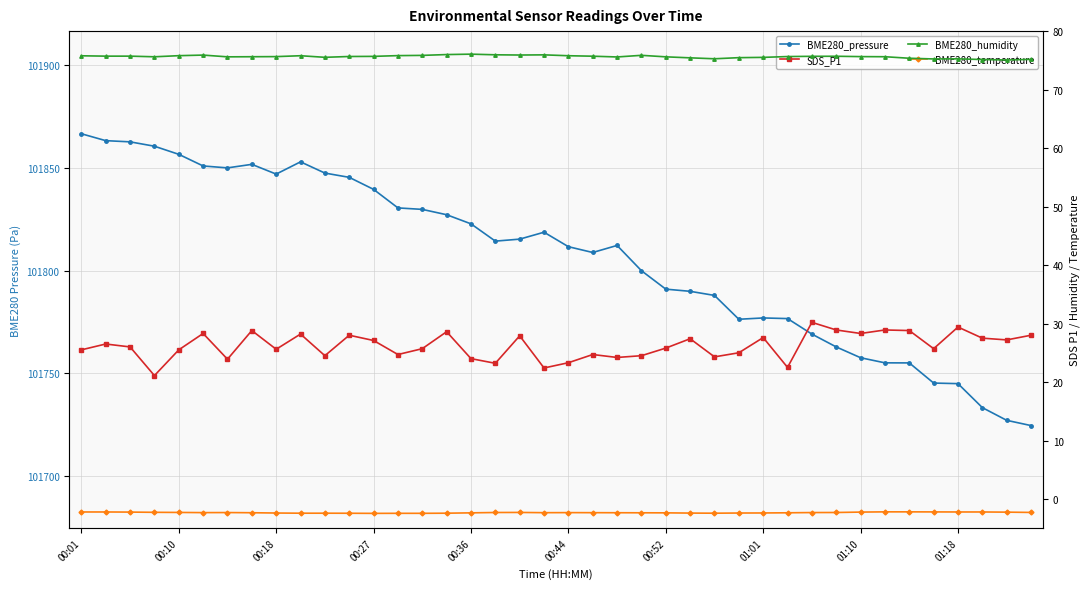

At 00:27, list the series in order from smallest to largest.

BME280_temperature, SDS_P1, BME280_humidity, BME280_pressure